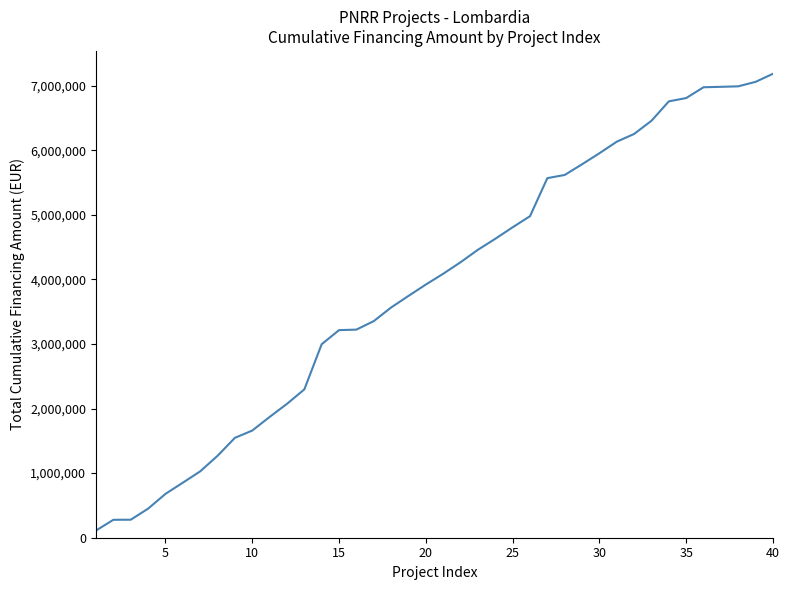

What is the difference between the second highest and second lowest values?

6780027.7